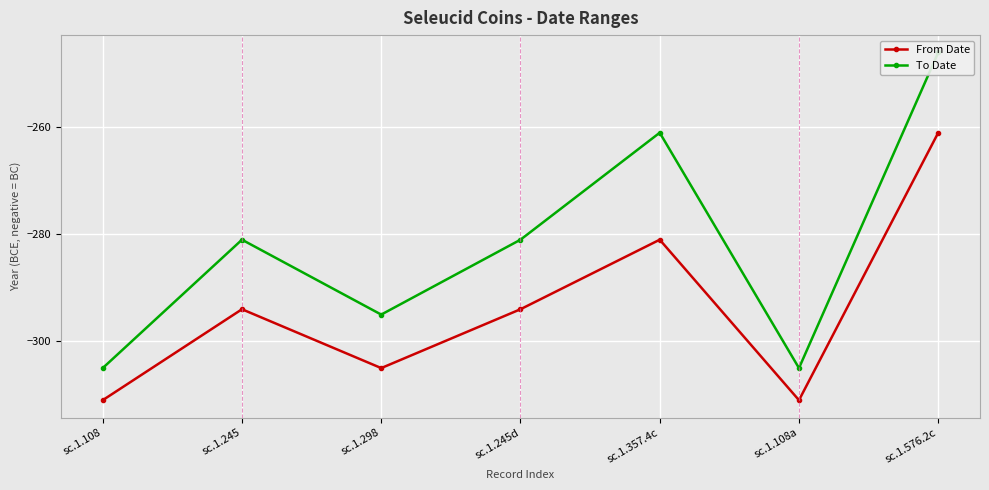

What is the spread (max minus min) of values at sc.1.357.4c?

20